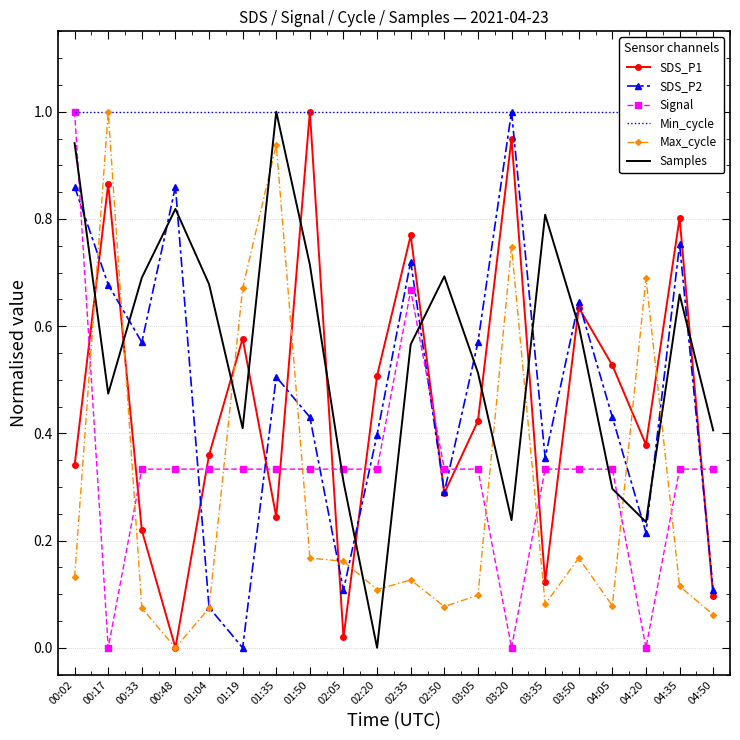

How many times do Max_cycle and SDS_P1 cross each other?

8